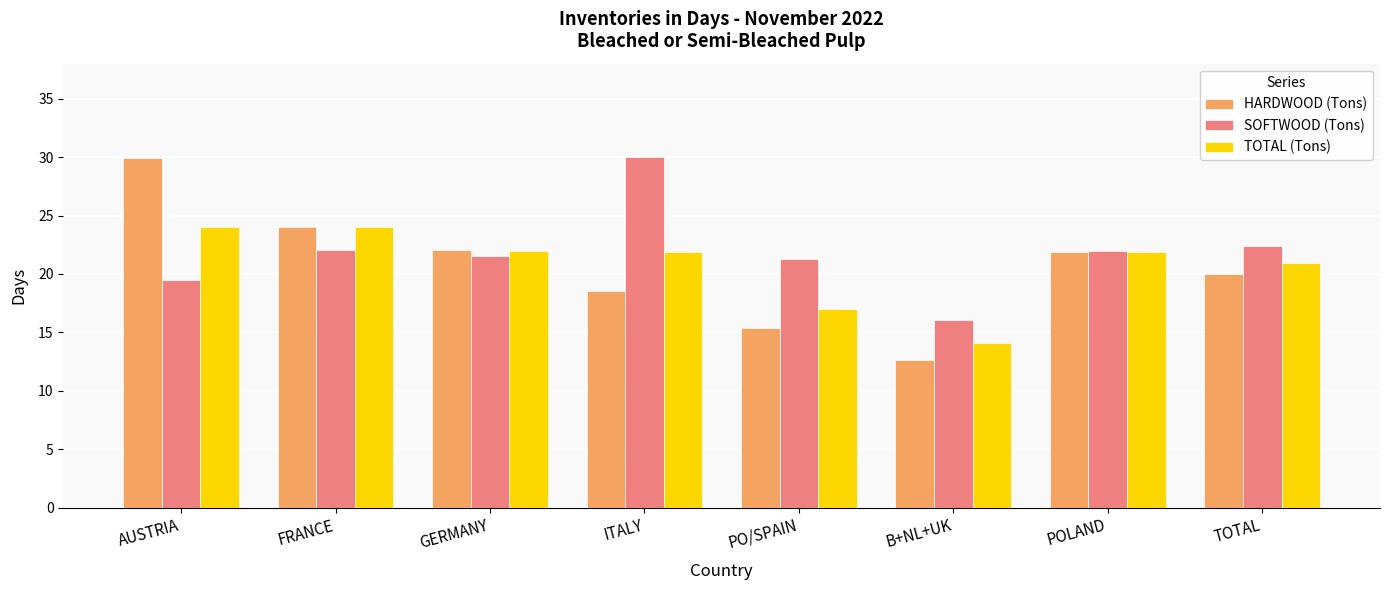

How many groups of bars are there?

8